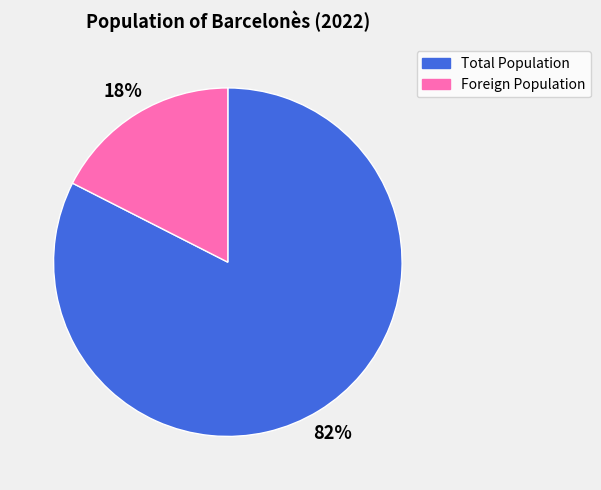

Which slice represents more than half of the pie?

Total Population